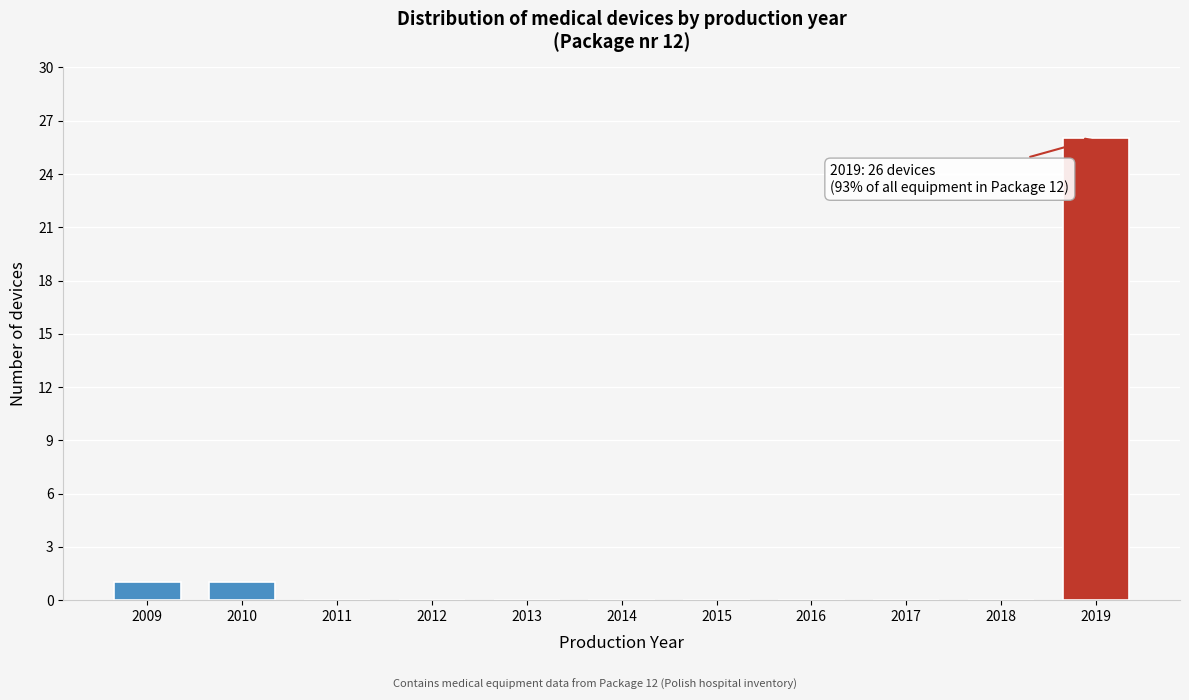

Over which range of the x-axis is the bar tallest?

2018.5 to 2019.5